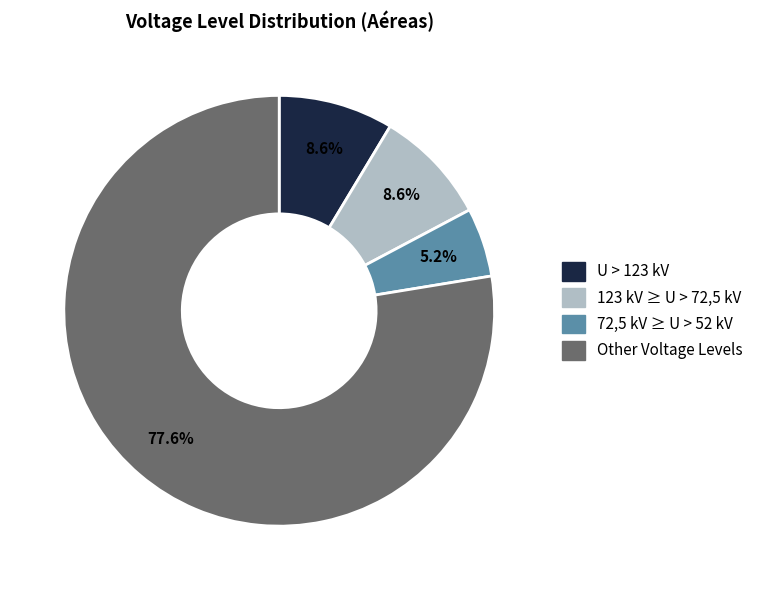

How many slices are in this pie chart?

4